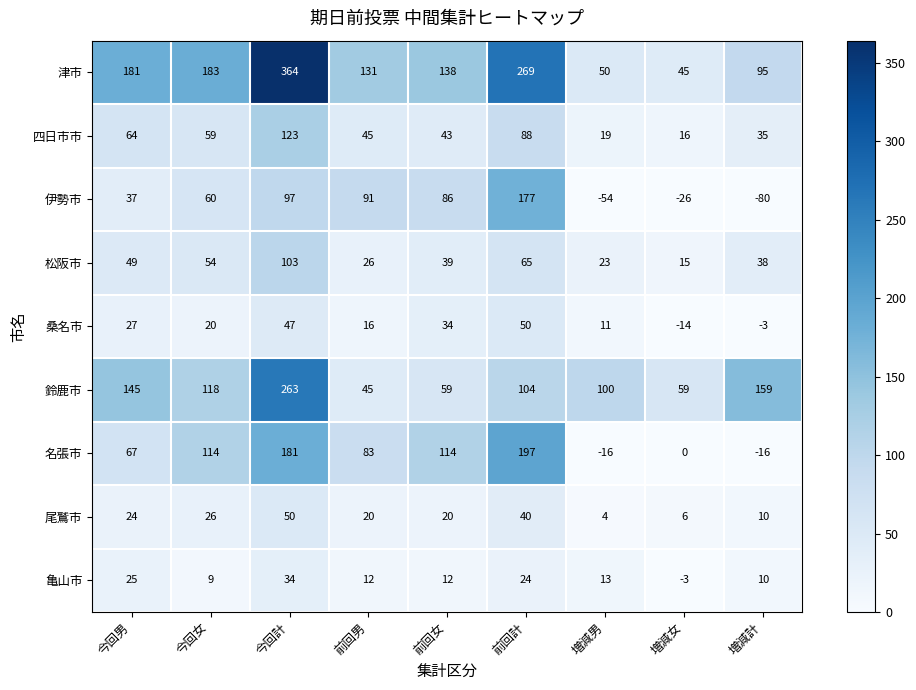

Rank the series at 今回計 from highest to lowest value.

津市, 鈴鹿市, 名張市, 四日市市, 松阪市, 伊勢市, 尾鷲市, 桑名市, 亀山市